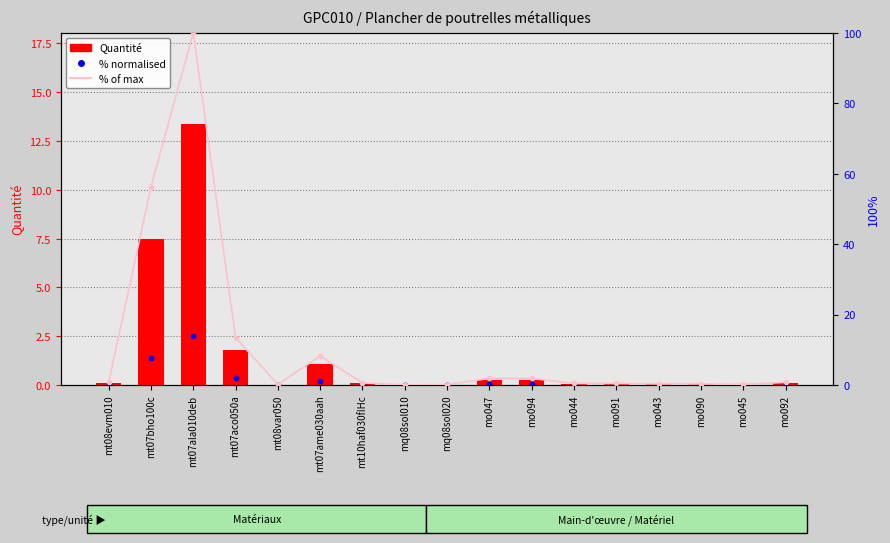

At how many categories does at least one series exceed 94?

1